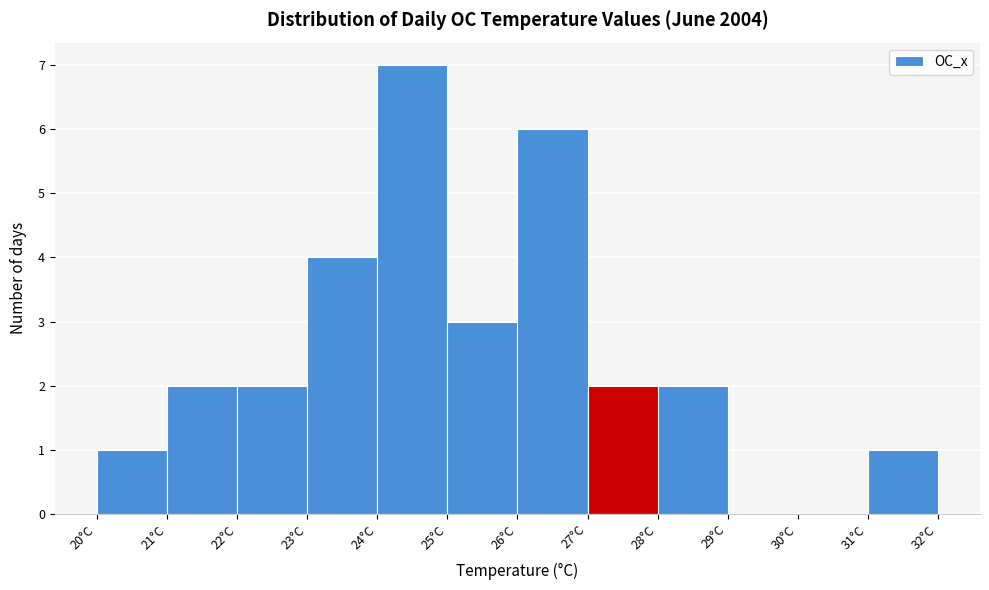

Reading left to right, list every bar in this chart as the range it spans on the x-axis followed by its height. The values are not printed on the chart, so give them approximately, as read against the axis.

20 to 21: 1
21 to 22: 2
22 to 23: 2
23 to 24: 4
24 to 25: 7
25 to 26: 3
26 to 27: 6
27 to 28: 2
28 to 29: 2
29 to 30: 0
30 to 31: 0
31 to 32: 1